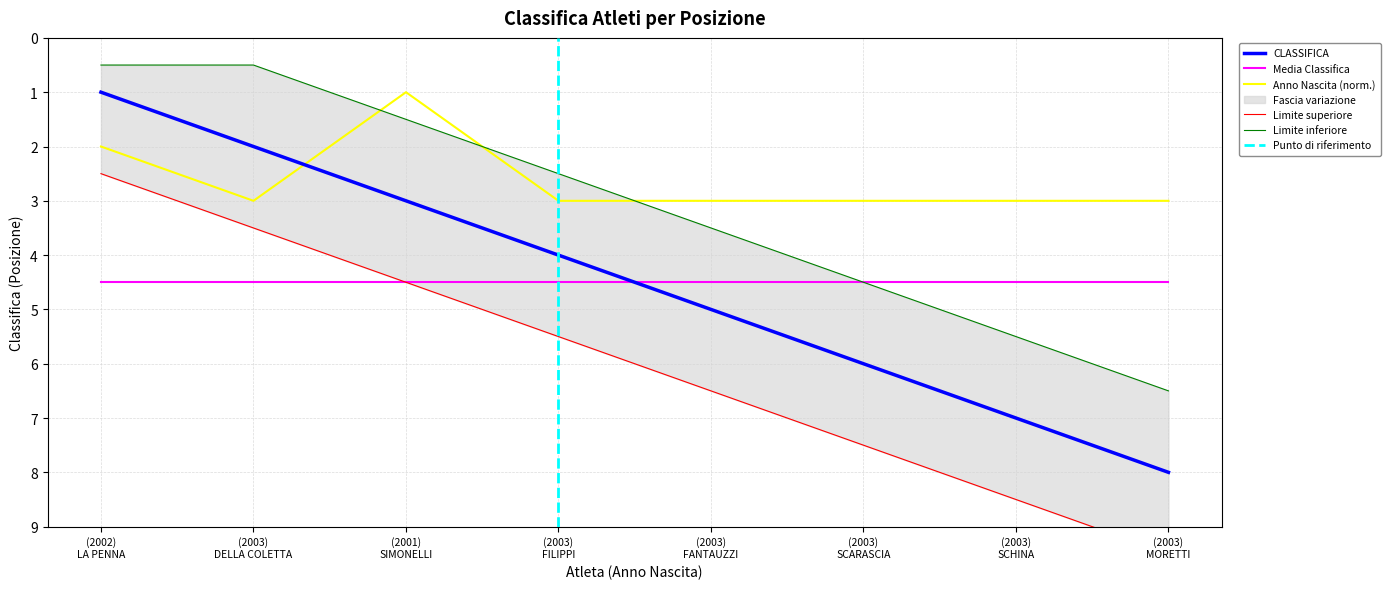

How many times do CLASSIFICA and Anno Nascita (norm.) cross each other?

1